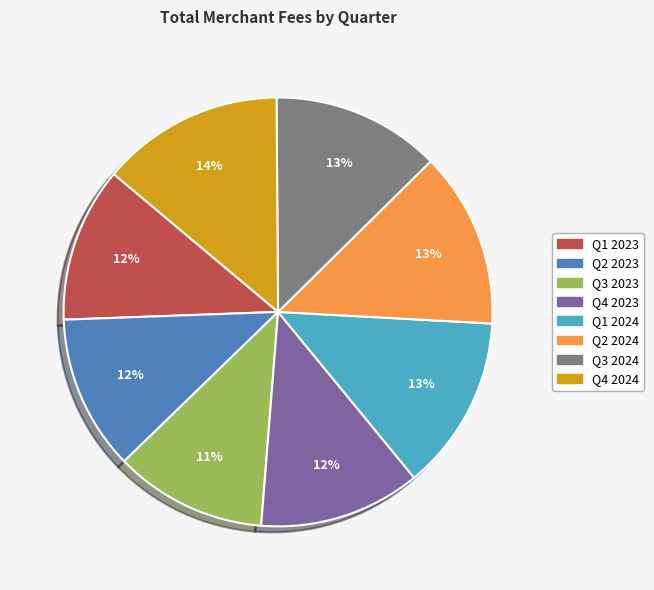

Does any single category account for the majority?

No